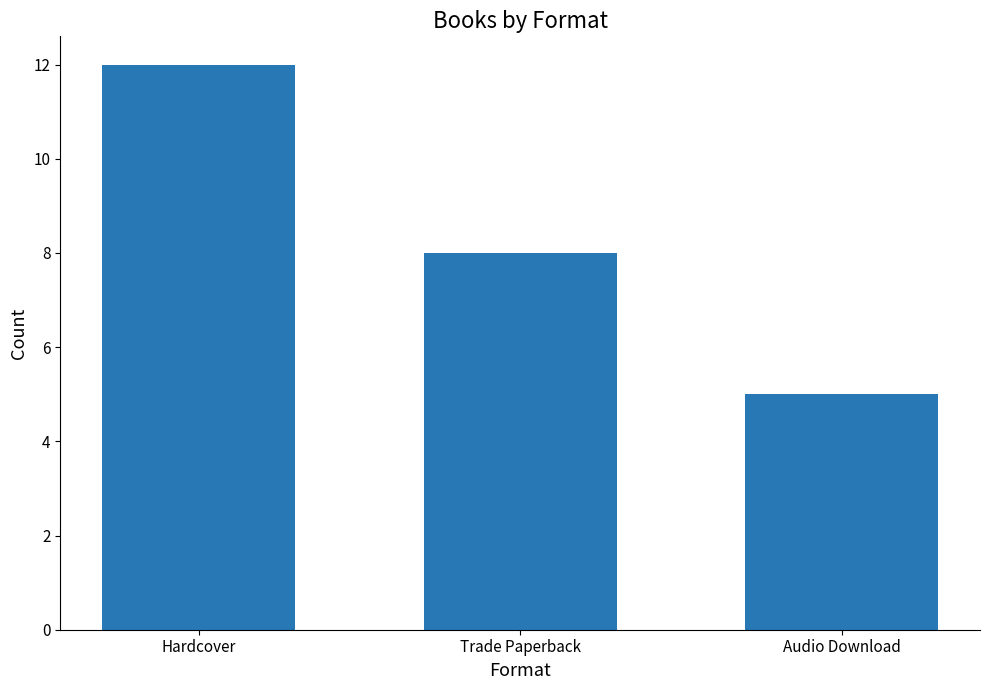

What is the label of the 1st bar from the left?

Hardcover